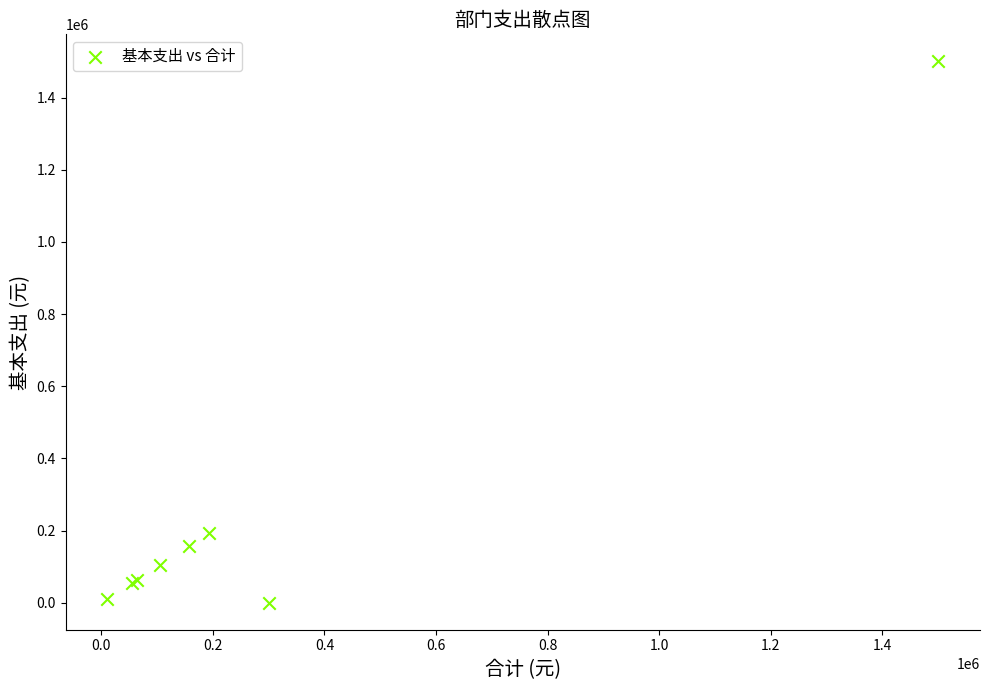

What Y value in the scatter plot is closest to 750132?

192918.2